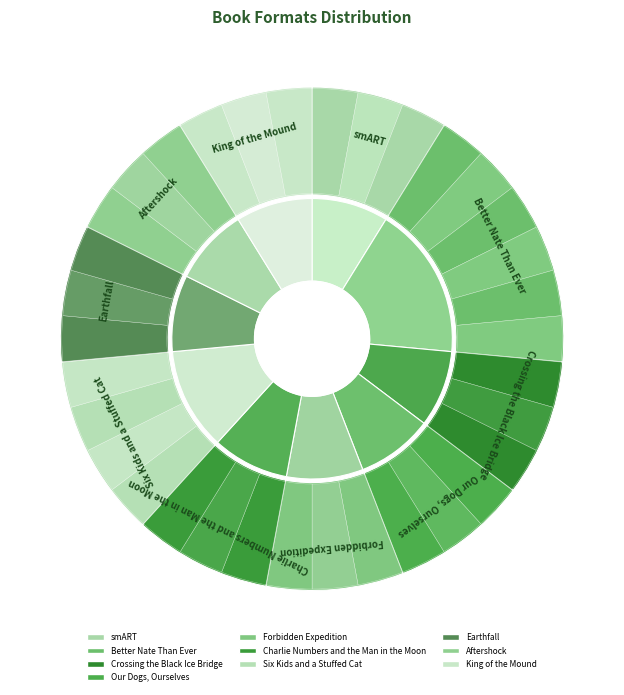

To the nearest percent, what is the difference between the largest and smallest slice percentages?

9%